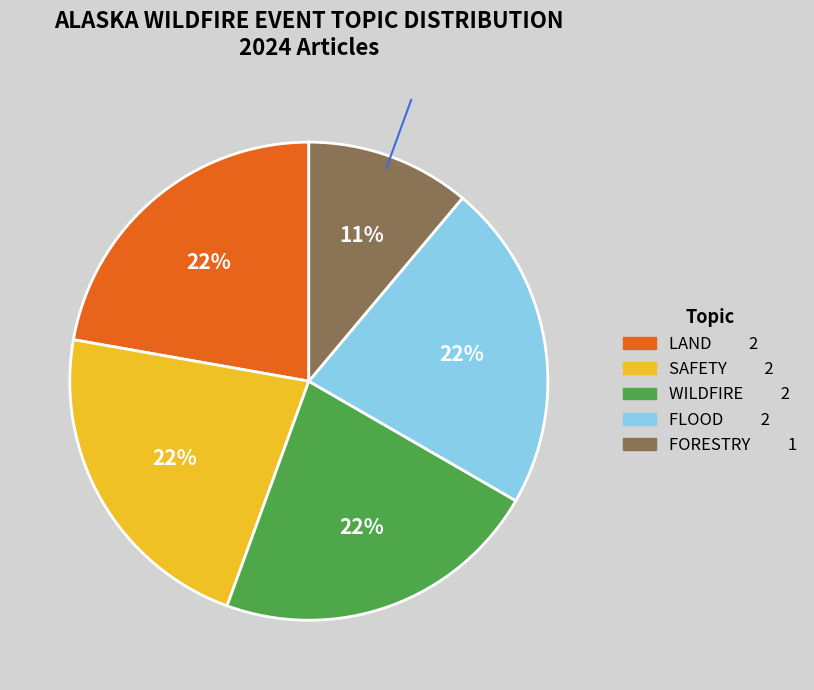

Combined, do SAFETY and FLOOD account for over 50%?

No